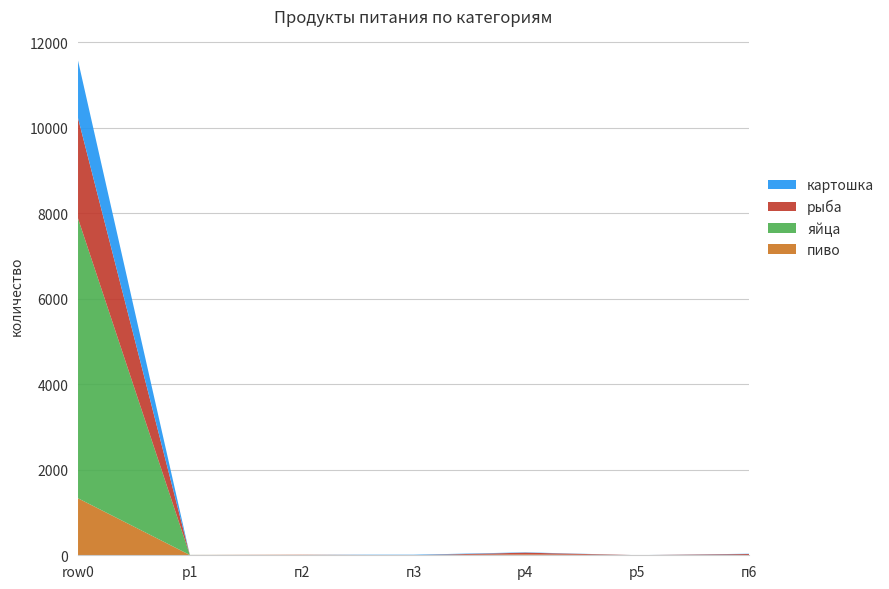

Reading left to right, what are all the values shown in this chart?

пиво: 3456=1333	2345=7	1333=9	2256=0	1345=21	6543=2	6=4
яйца: 3456=6543	2345=1	1333=0	2256=2	1345=0	6543=1	6=2
рыба: 3456=2345	2345=0	1333=4	2256=0	1345=40	6543=0	6=23
картошка: 3456=1345	2345=0	1333=0	2256=11	1345=8	6543=0	6=7